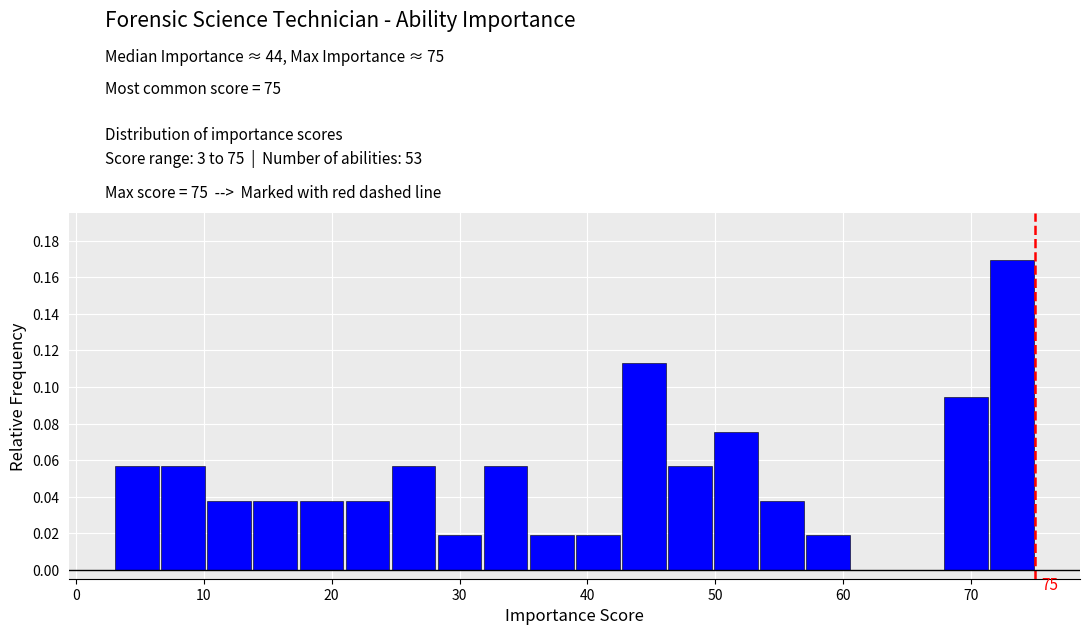

Around what value on the x-axis is the tallest bar? Give the approximate position of its centre, as read against the axis.

73